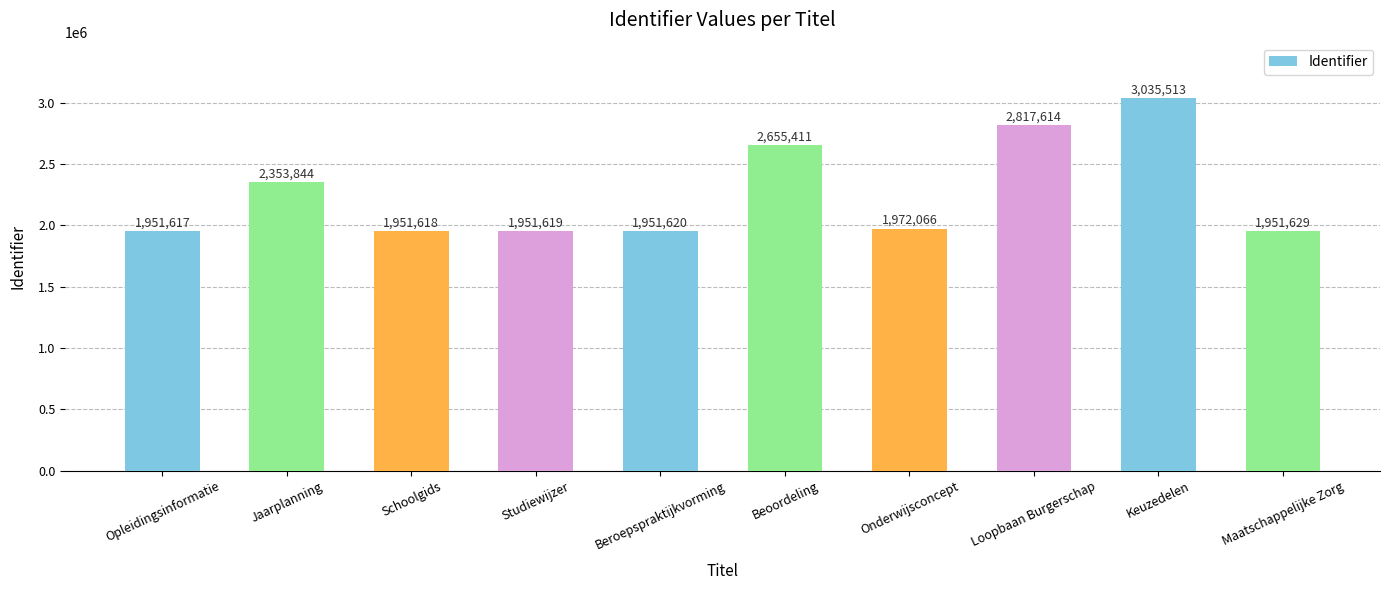

What is the greatest value displayed?

3035513